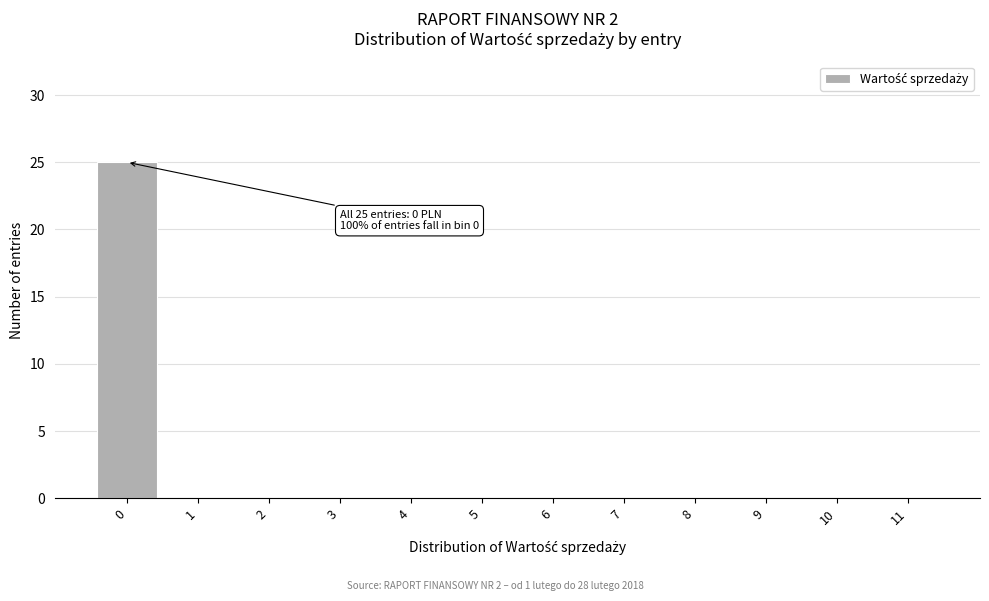

Reading left to right, list all the values displayed in this chart.

0=25	1=0	2=0	3=0	4=0	5=0	6=0	7=0	8=0	9=0	10=0	11=0